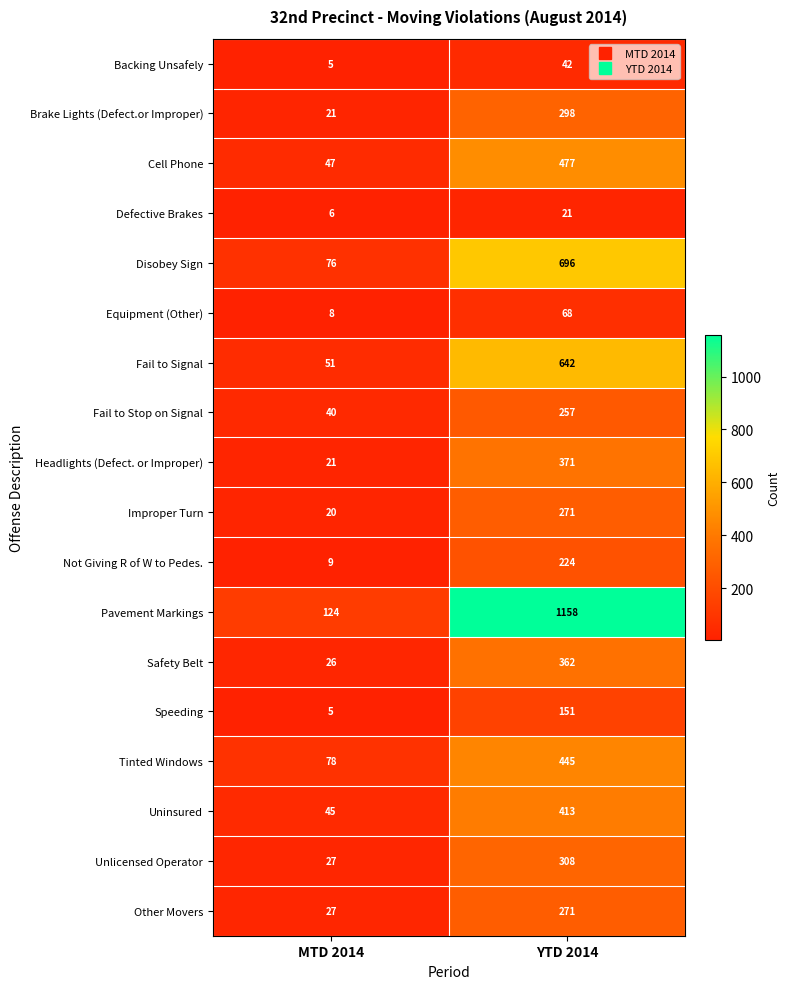

Rank the categories by Improper Turn value from lowest to highest.

MTD 2014, YTD 2014